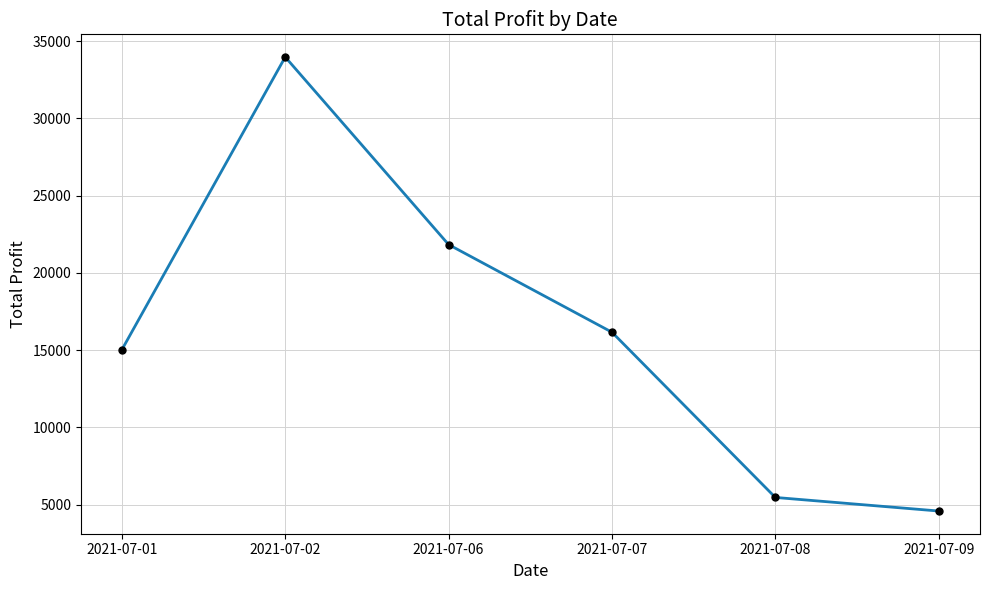

List the labels in order of value, largest first.

2021-07-02, 2021-07-06, 2021-07-07, 2021-07-01, 2021-07-08, 2021-07-09